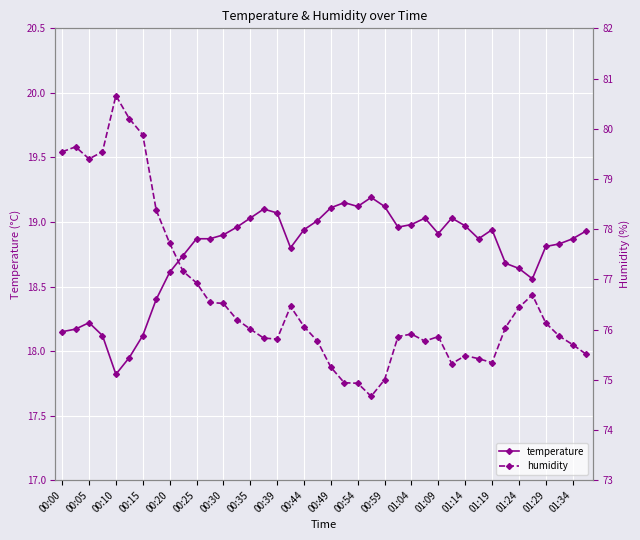

Reading left to right, transcribe all the data shown in this chart.

temperature: 18.1	18.2	18.2	18.1	17.8	17.9	18.1	18.4	18.6	18.7	18.9	18.9	18.9	19.0	19.0	19.1	19.1	18.8	18.9	19.0	19.1	19.1	19.1	19.2	19.1	19.0	19.0	19.0	18.9	19.0	19.0	18.9	18.9	18.7	18.6	18.6	18.8	18.8	18.9	18.9
humidity: 79.5	79.6	79.4	79.5	80.7	80.2	79.9	78.4	77.7	77.2	76.9	76.5	76.5	76.2	76.0	75.8	75.8	76.5	76.1	75.8	75.2	74.9	74.9	74.7	75.0	75.9	75.9	75.8	75.9	75.3	75.5	75.4	75.3	76.0	76.4	76.7	76.1	75.9	75.7	75.5